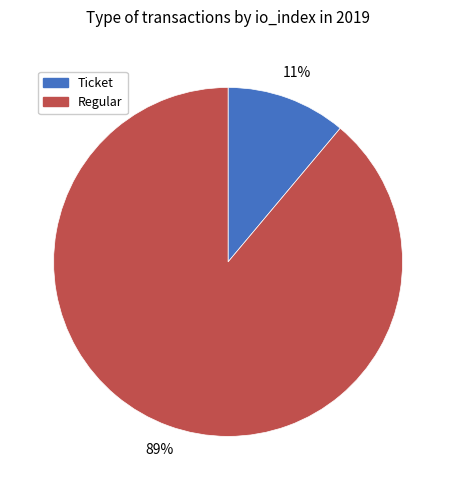

To the nearest percent, what is the difference between the Regular and Ticket slice percentages?

78%